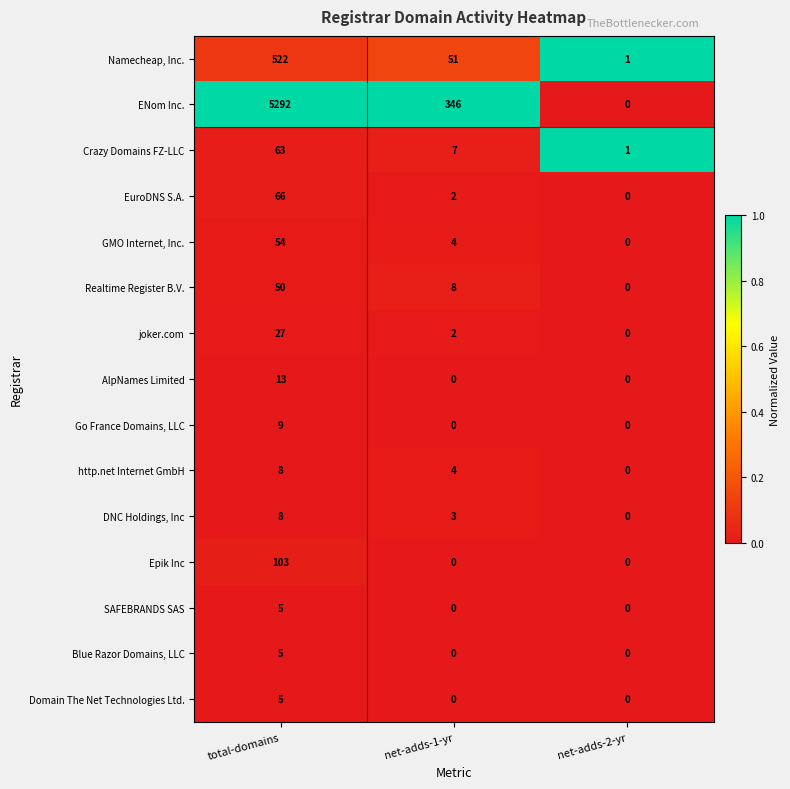

Is it true that SAFEBRANDS SAS equals -2 at net-adds-2-yr?

False